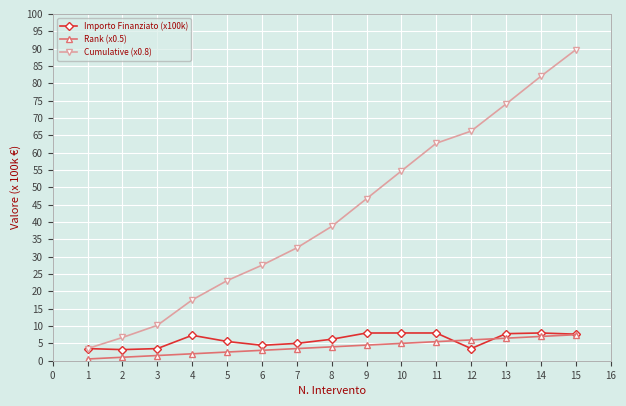

Rank the series at 6 from lowest to highest value.

Rank (x0.5), Importo Finanziato (x100k), Cumulative (x0.8)